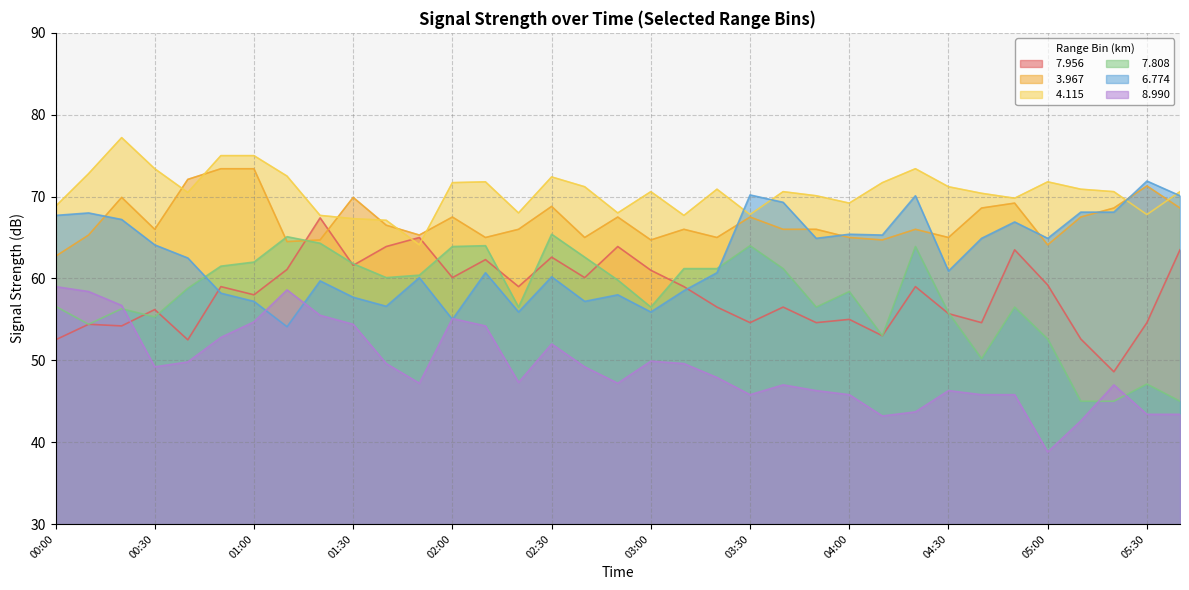

What is the difference between the maximum and minimum values in the   8.990 series?

20.2